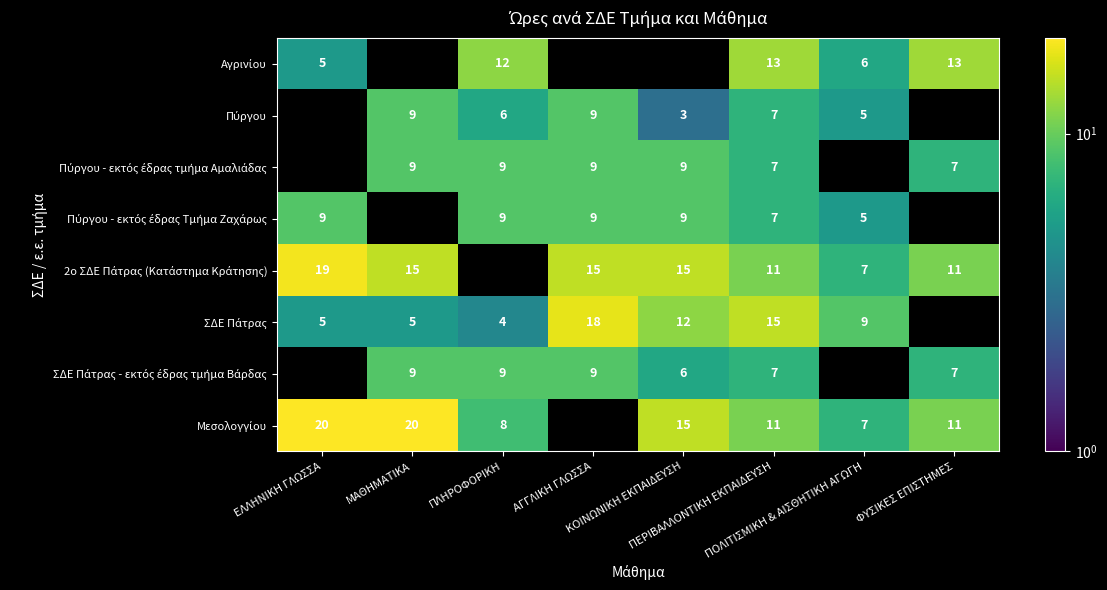

At which label does Αγρινίου reach its minimum?

ΕΛΛΗΝΙΚΗ ΓΛΩΣΣΑ